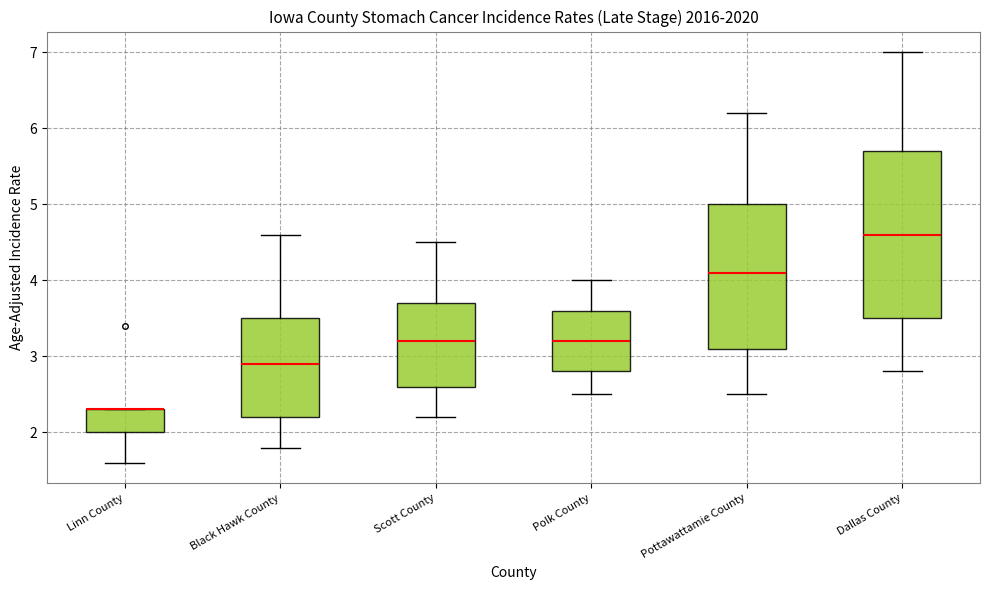

Reading left to right, read every box against the y-axis: the position of its median line, the range the box covers, and the ends of its whiskers. The values are not printed on the chart, so give them approximately, as read against the axis.

Linn County: median 2.3 (drawn on the box's upper edge), box 2.0 to 2.3, whiskers 1.6 to 2.3
Black Hawk County: median 2.9, box 2.2 to 3.5, whiskers 1.8 to 4.6
Scott County: median 3.2, box 2.6 to 3.7, whiskers 2.2 to 4.5
Polk County: median 3.2, box 2.8 to 3.6, whiskers 2.5 to 4.0
Pottawattamie County: median 4.1, box 3.1 to 5.0, whiskers 2.5 to 6.2
Dallas County: median 4.6, box 3.5 to 5.7, whiskers 2.8 to 7.0